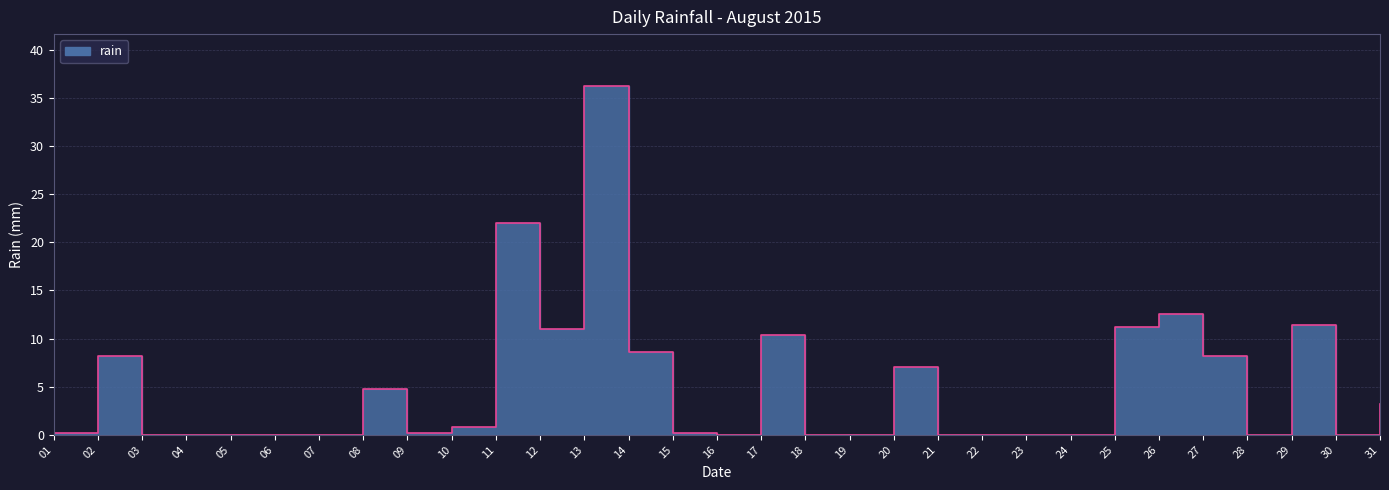

What is the difference between the maximum and second lowest values?

36.2